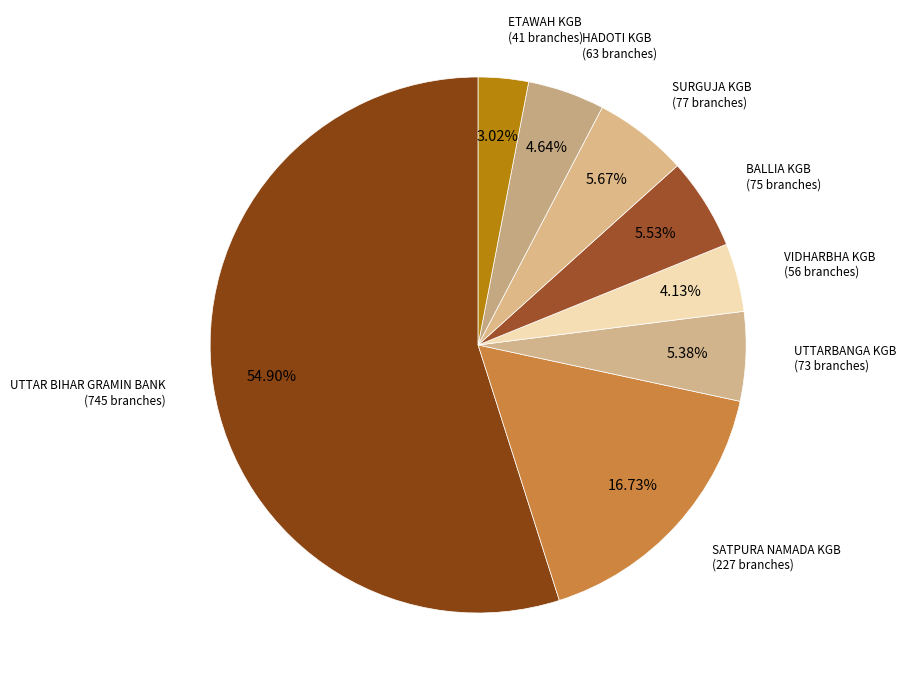

Count the number of slices in the pie.

8